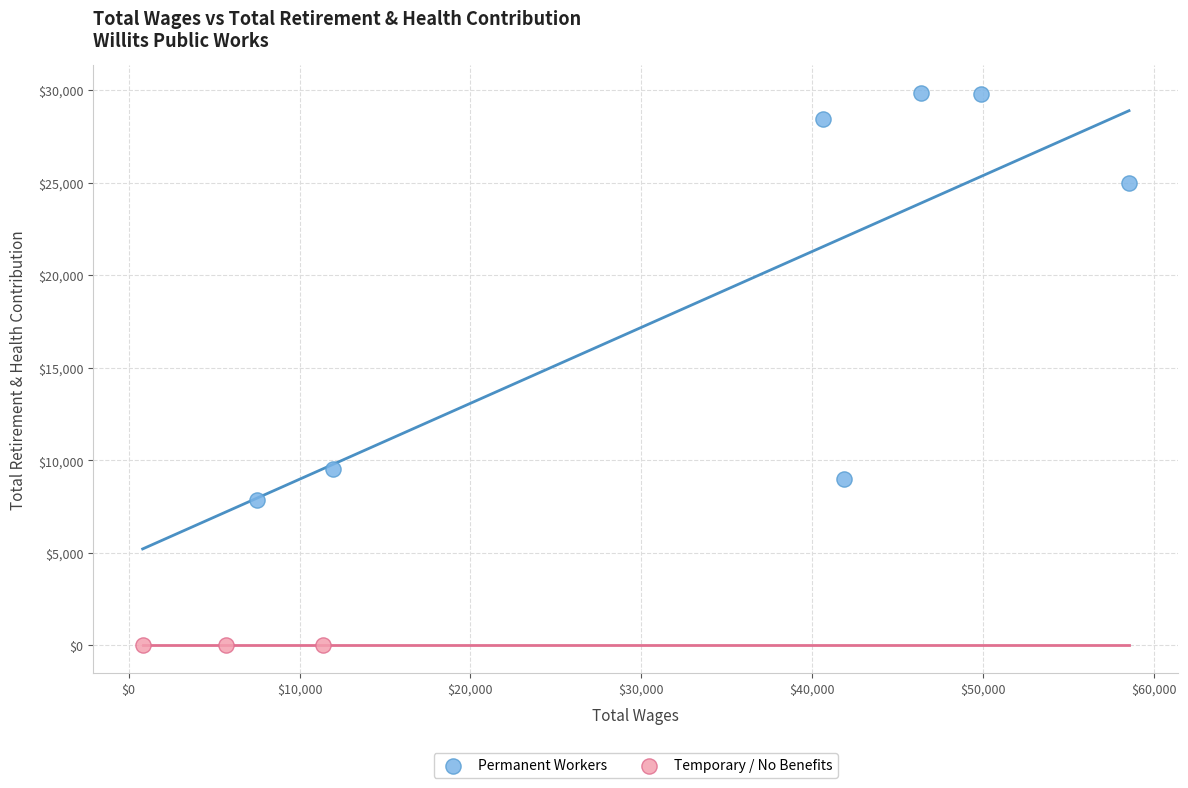

What are all the series names shown in the legend?

Permanent Workers, Temporary / No Benefits